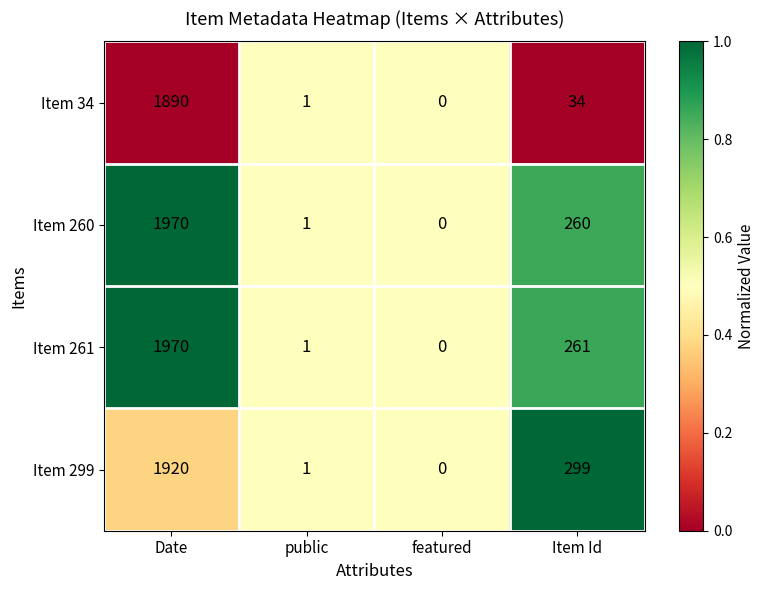

Which label corresponds to the smallest value in the chart?

featured